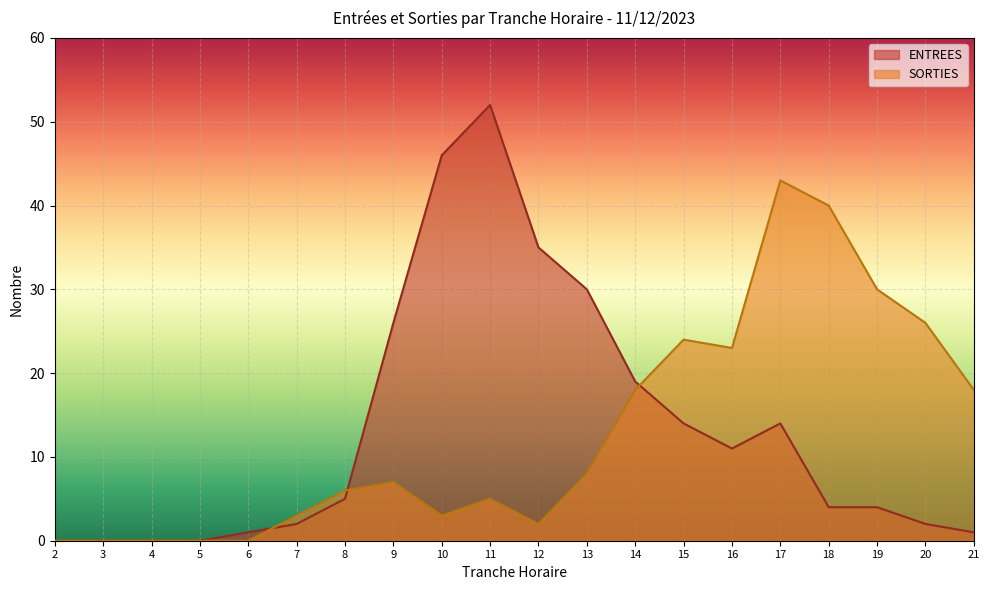

True or false: ENTREES has a value of 19 at 14.

True